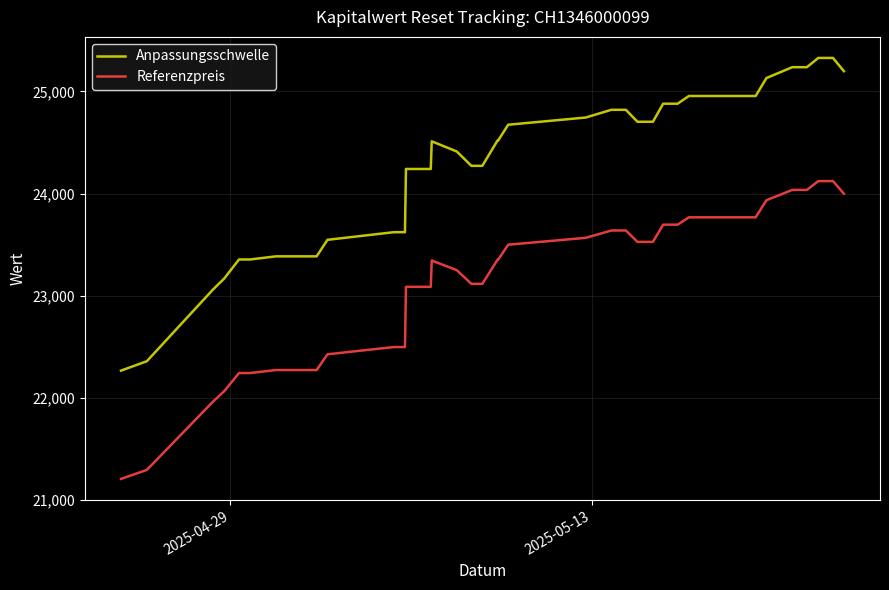

How many series are shown in this chart?

2